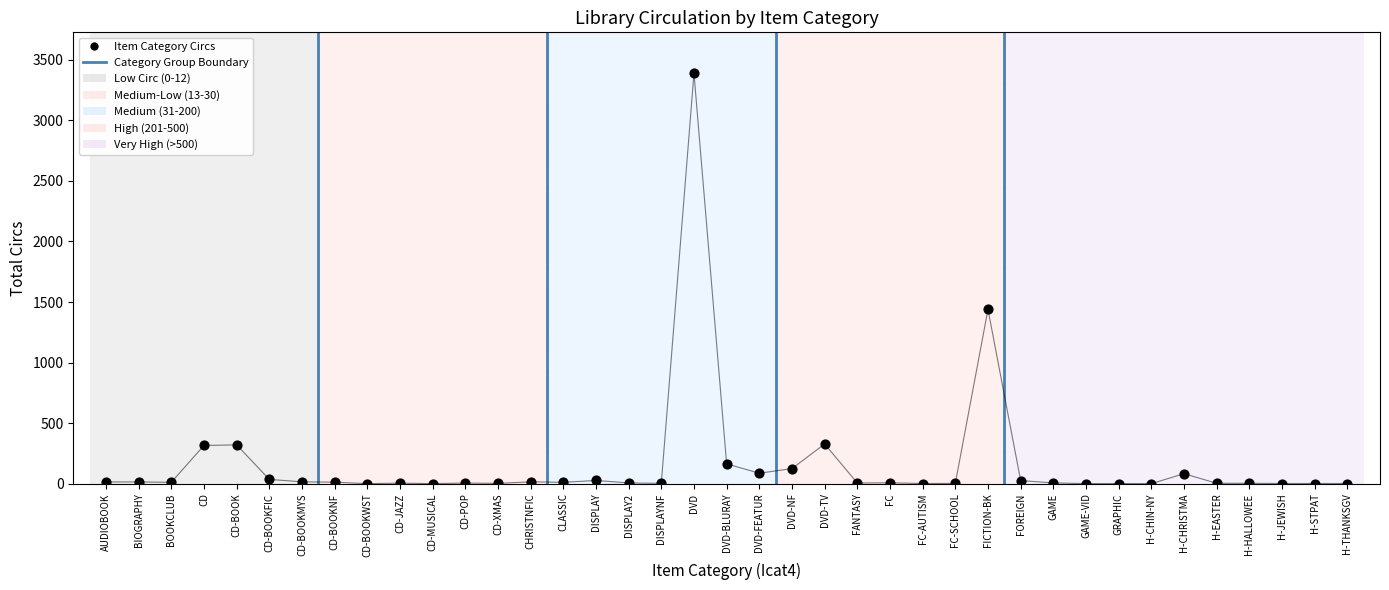

What value does the data have at DVD-TV?

328